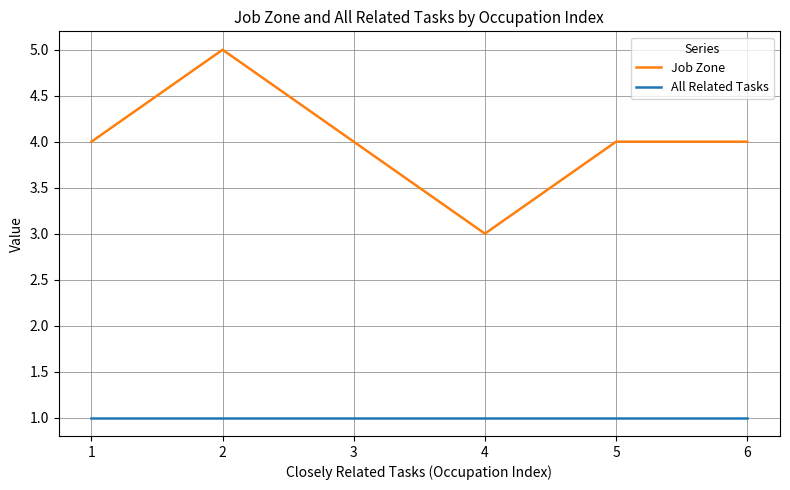

What is the total value across all series at 5?

5